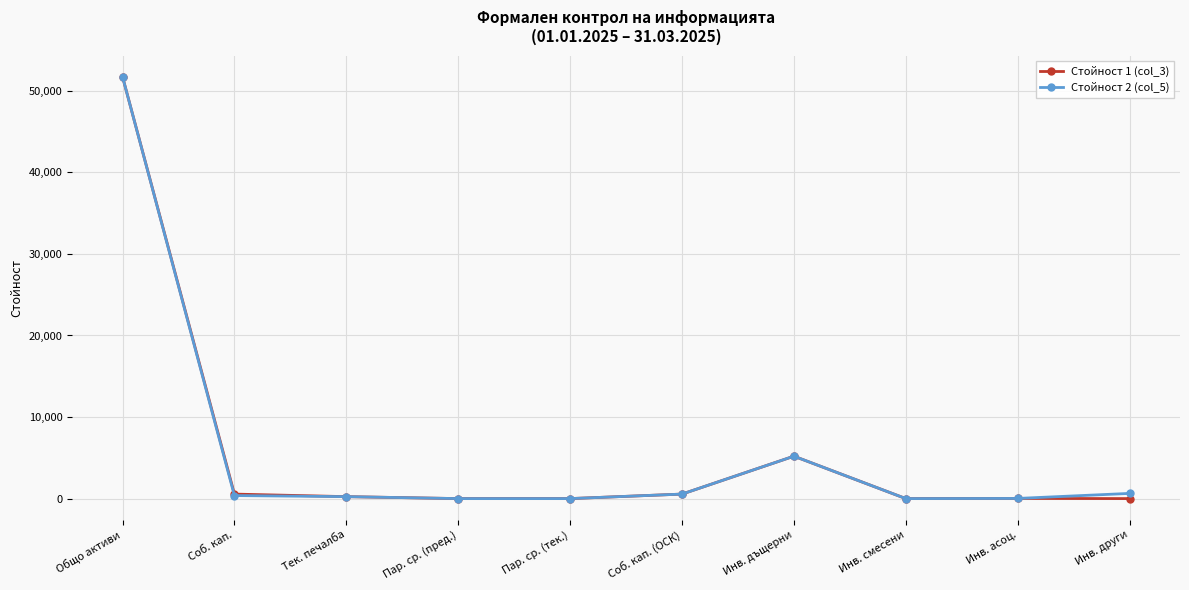

How many lines are shown in the chart?

2